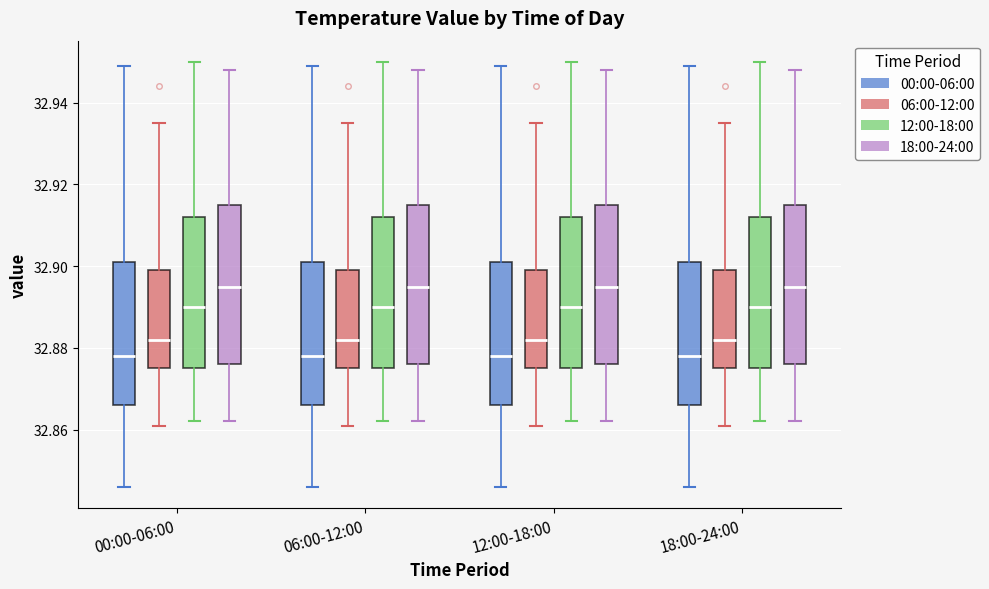

Reading left to right, read every box against the y-axis: the position of its median line, the range the box covers, and the ends of its whiskers. The values are not printed on the chart, so give them approximately, as read against the axis.

00:00-06:00 (00:00-06:00): median 32.878, box 32.866 to 32.902, whiskers 32.846 to 32.950
00:00-06:00 (06:00-12:00): median 32.882, box 32.876 to 32.900, whiskers 32.862 to 32.936
00:00-06:00 (12:00-18:00): median 32.890, box 32.876 to 32.912, whiskers 32.862 to 32.950
00:00-06:00 (18:00-24:00): median 32.896, box 32.876 to 32.916, whiskers 32.862 to 32.948
06:00-12:00 (00:00-06:00): median 32.878, box 32.866 to 32.902, whiskers 32.846 to 32.950
06:00-12:00 (06:00-12:00): median 32.882, box 32.876 to 32.900, whiskers 32.862 to 32.936
06:00-12:00 (12:00-18:00): median 32.890, box 32.876 to 32.912, whiskers 32.862 to 32.950
06:00-12:00 (18:00-24:00): median 32.896, box 32.876 to 32.916, whiskers 32.862 to 32.948
12:00-18:00 (00:00-06:00): median 32.878, box 32.866 to 32.902, whiskers 32.846 to 32.950
12:00-18:00 (06:00-12:00): median 32.882, box 32.876 to 32.900, whiskers 32.862 to 32.936
12:00-18:00 (12:00-18:00): median 32.890, box 32.876 to 32.912, whiskers 32.862 to 32.950
12:00-18:00 (18:00-24:00): median 32.896, box 32.876 to 32.916, whiskers 32.862 to 32.948
18:00-24:00 (00:00-06:00): median 32.878, box 32.866 to 32.902, whiskers 32.846 to 32.950
18:00-24:00 (06:00-12:00): median 32.882, box 32.876 to 32.900, whiskers 32.862 to 32.936
18:00-24:00 (12:00-18:00): median 32.890, box 32.876 to 32.912, whiskers 32.862 to 32.950
18:00-24:00 (18:00-24:00): median 32.896, box 32.876 to 32.916, whiskers 32.862 to 32.948